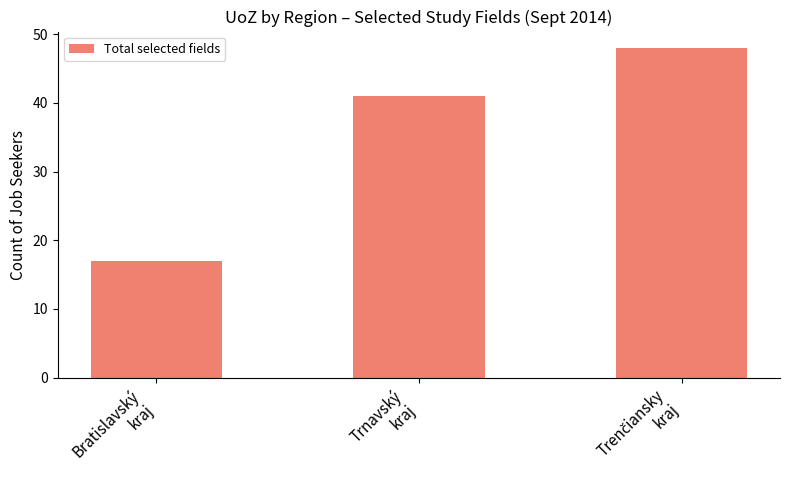

Where is the data nearest to the value 32?

Trnavský
kraj